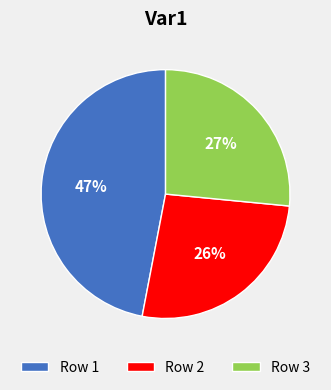

Is there a majority slice in this chart?

No